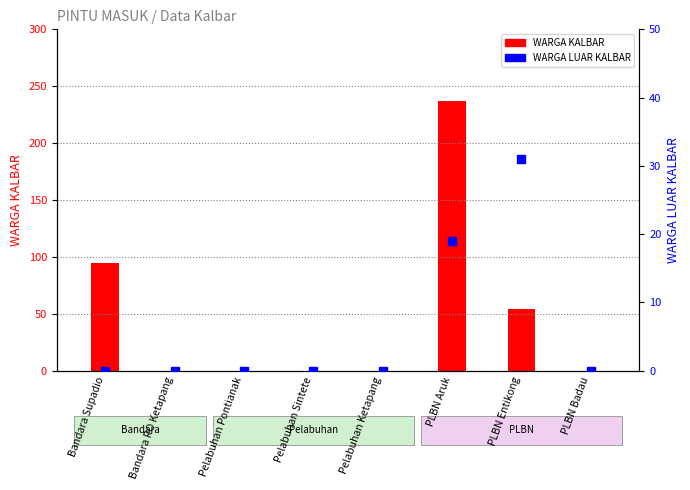

What is the total value across all series at Bandara Supadio?

95